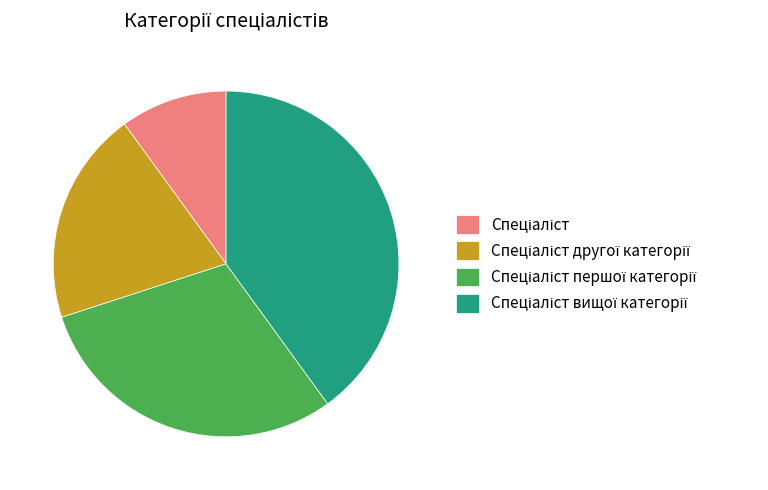

How many segments does this pie chart have?

4